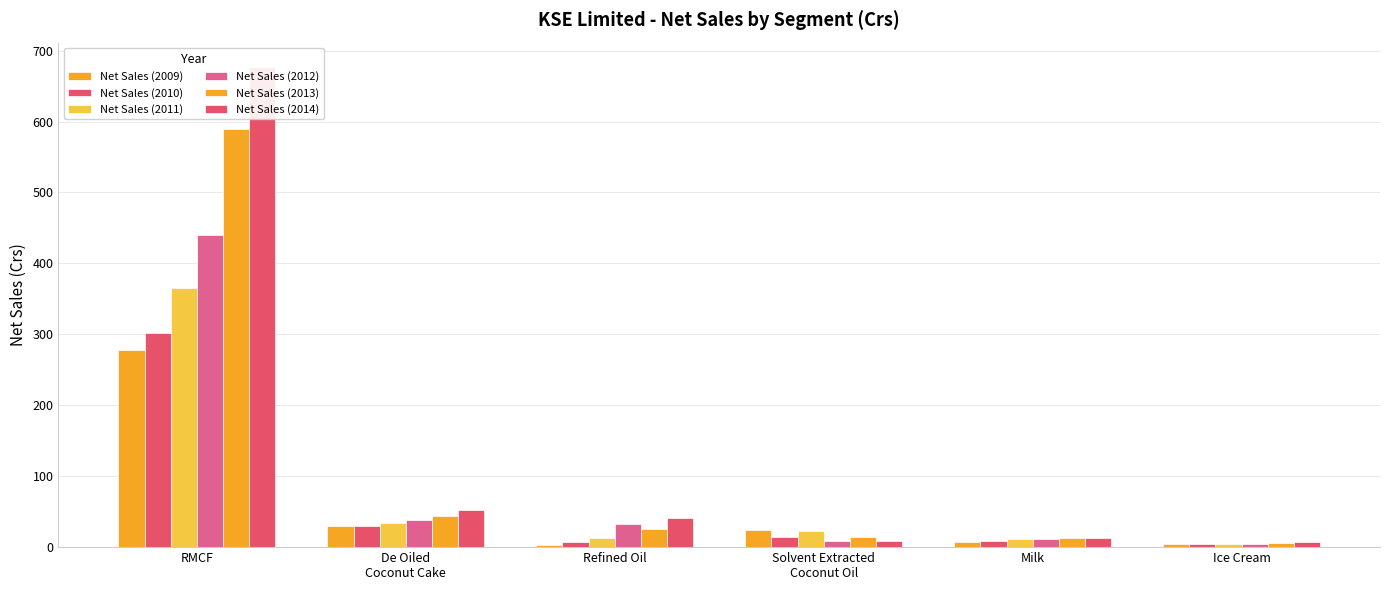

How many values in the Net Sales (2014) series are below 41?

3